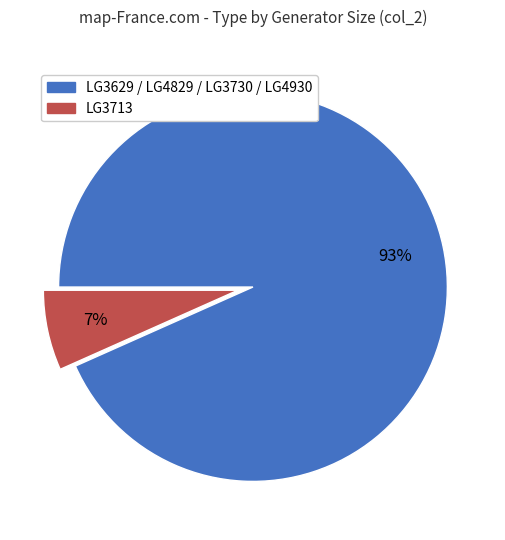

To the nearest percent, what is the average slice percentage?

50%